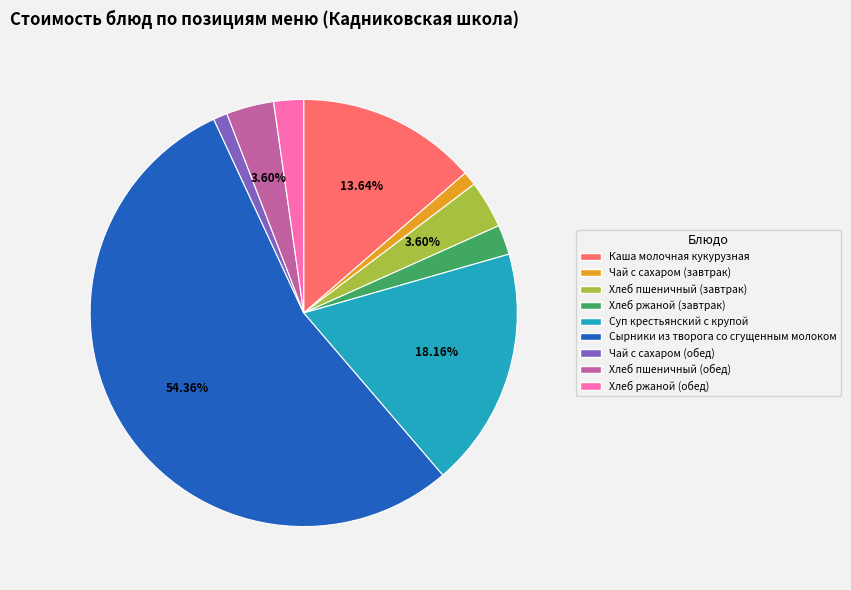

Do Хлеб пшеничный (обед) and Хлеб ржаной (завтрак) together represent more than half of the pie?

No